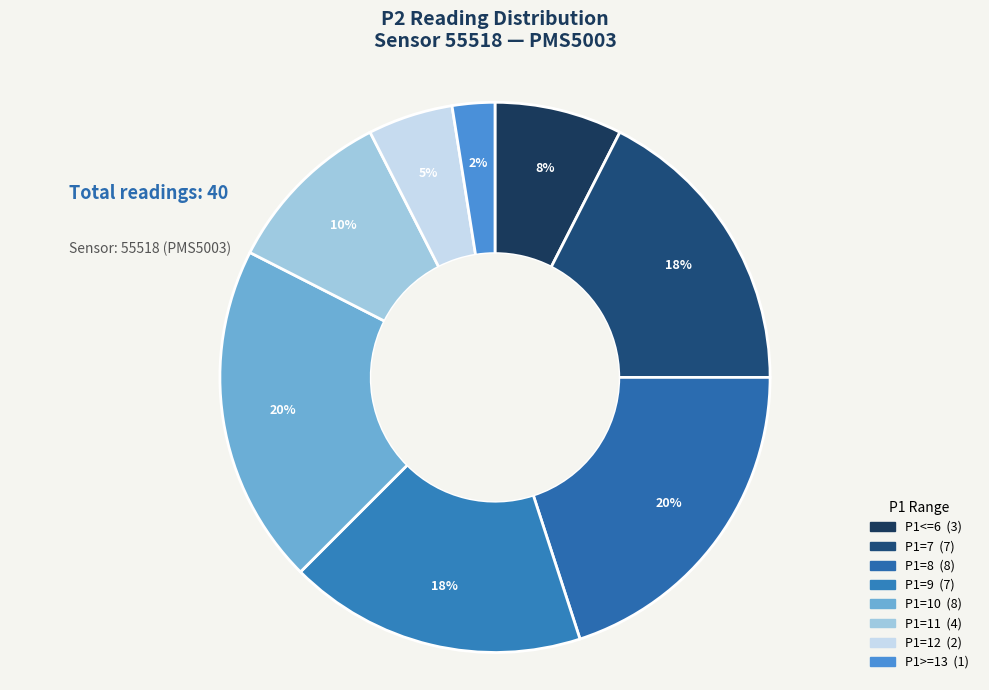

To the nearest percent, what is the average slice percentage?

12%